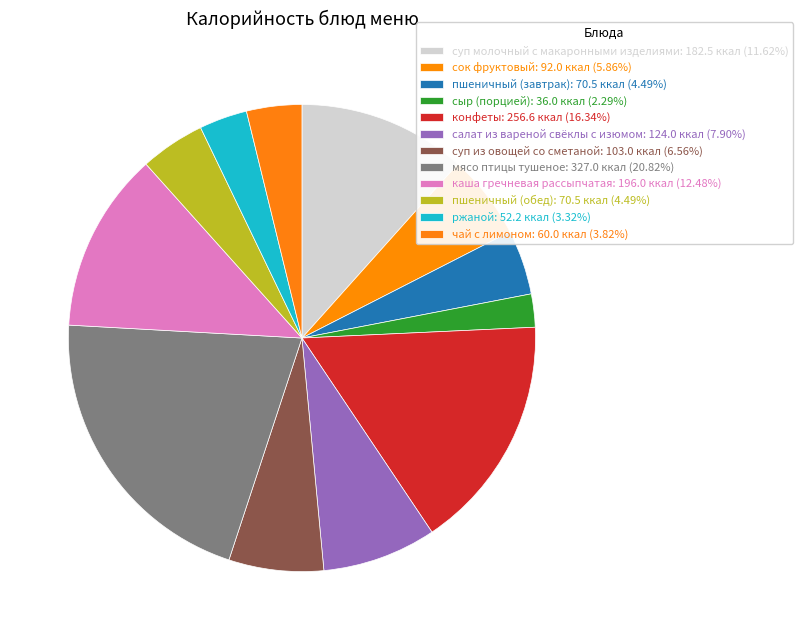

The салат из вареной свёклы с изюмом slice represents 8% of the pie. True or false?

True